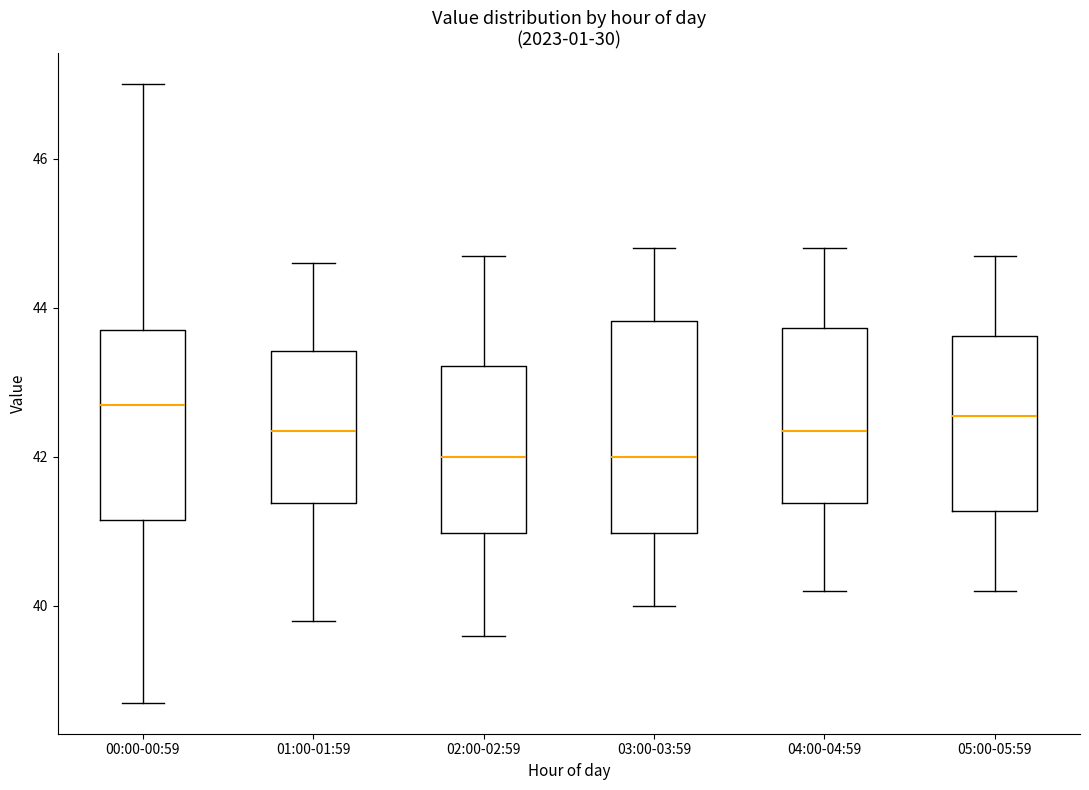

Which box is the tallest, from its lower edge to its upper edge?

03:00-03:59